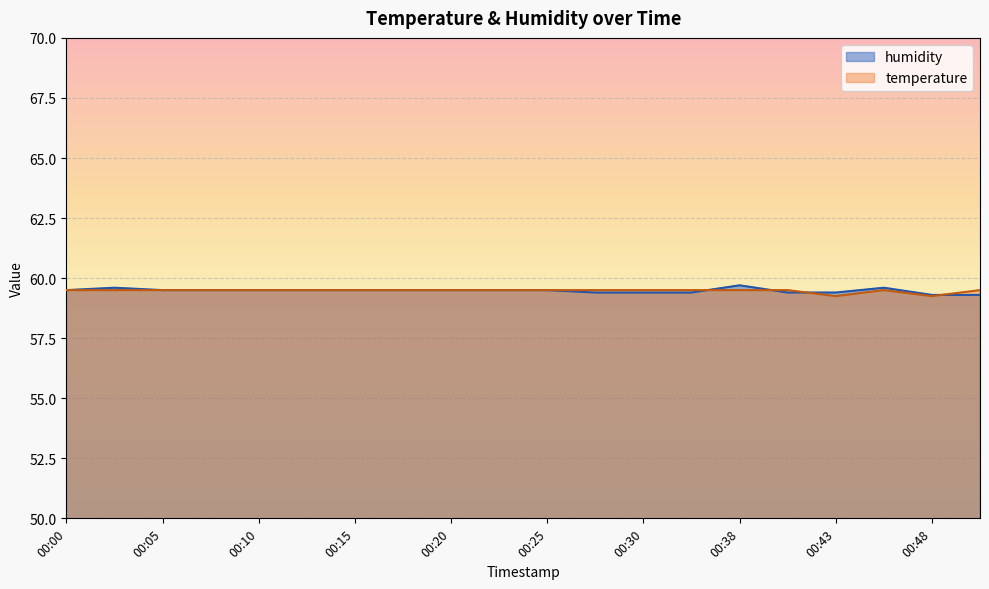

Reading right to left, extract all data points from this chart.

temperature: 59.5	59.2	59.5	59.2	59.5	59.5	59.5	59.5	59.5	59.5	59.5	59.5	59.5	59.5	59.5	59.5	59.5	59.5	59.5	59.5
humidity: 59.3	59.3	59.6	59.4	59.4	59.7	59.4	59.4	59.4	59.5	59.5	59.5	59.5	59.5	59.5	59.5	59.5	59.5	59.6	59.5